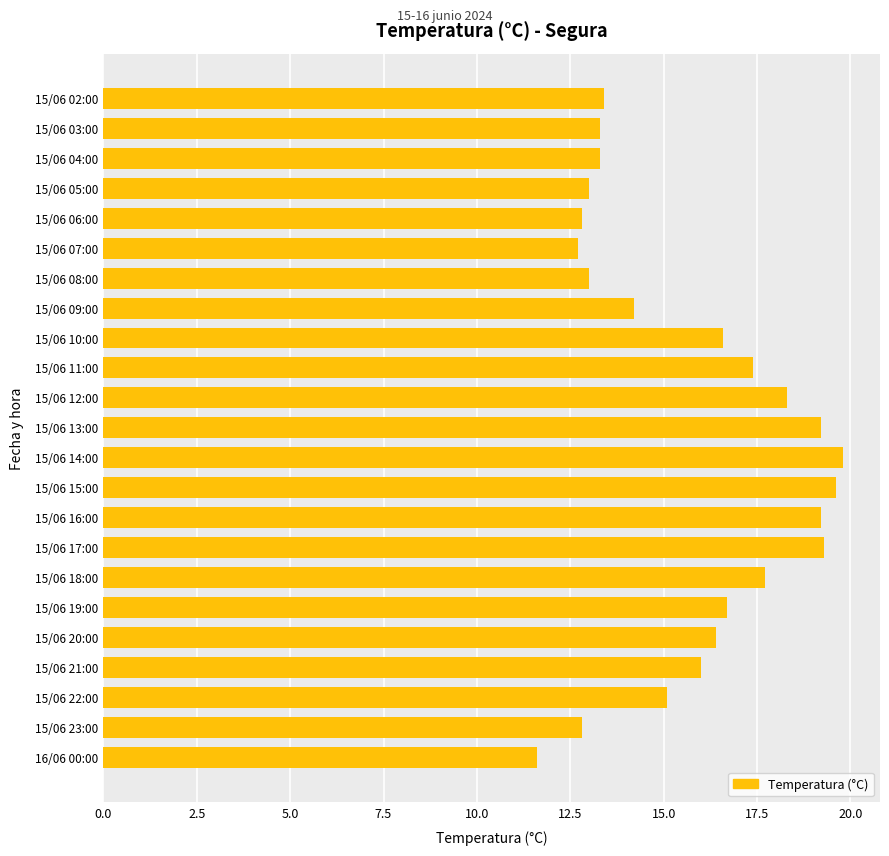

What is the change in value from 16/06 00:00 to 15/06 07:00?

+1.1